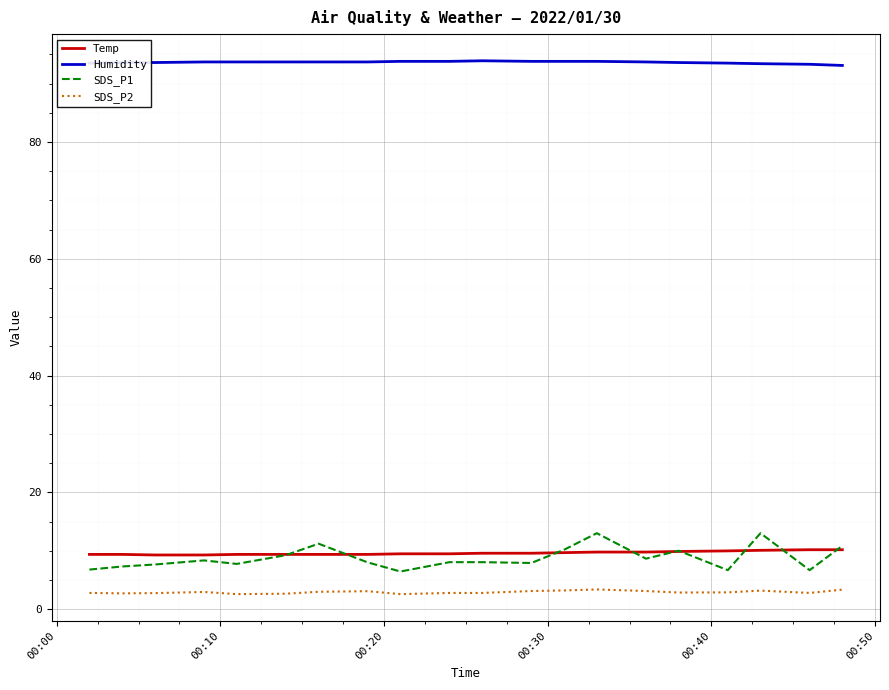

True or false: SDS_P1 and SDS_P2 intersect in this chart.

False